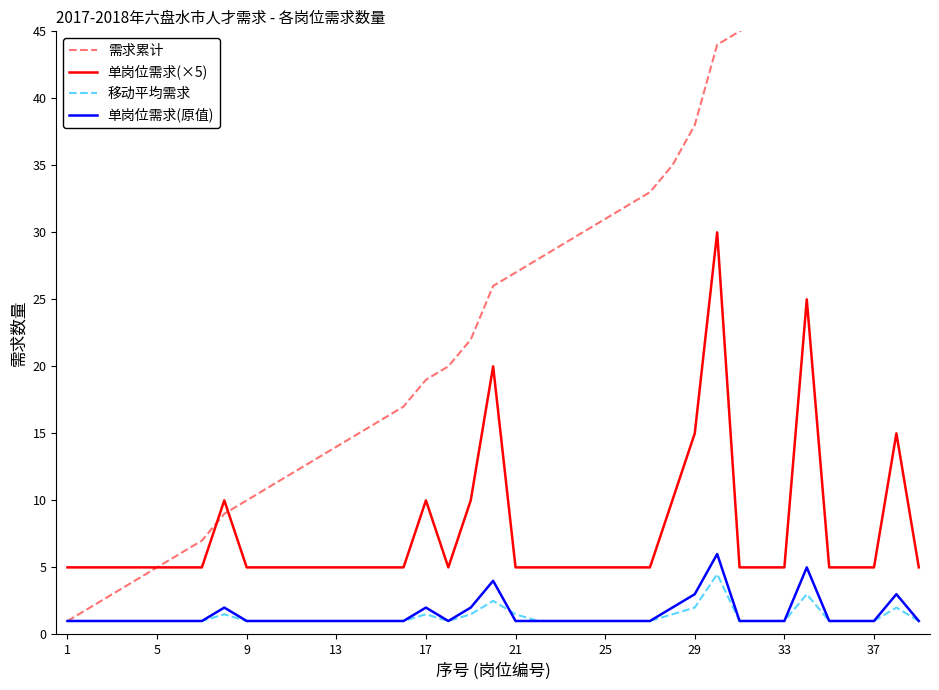

True or false: 移动平均需求 and 单岗位需求(×5) intersect in this chart.

False